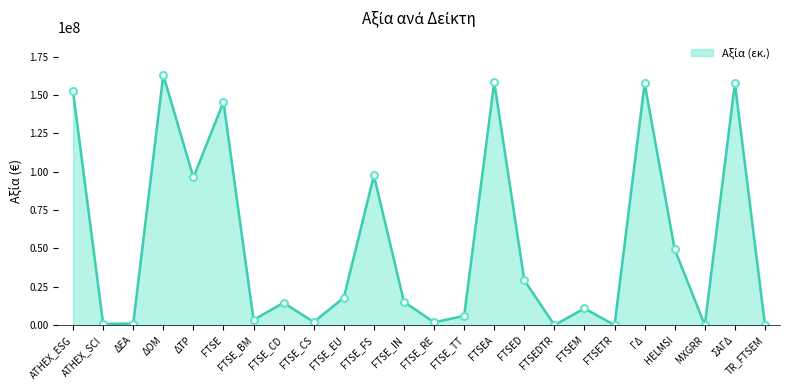

The chart shows a value of 145461585.2 at FTSE. True or false?

True